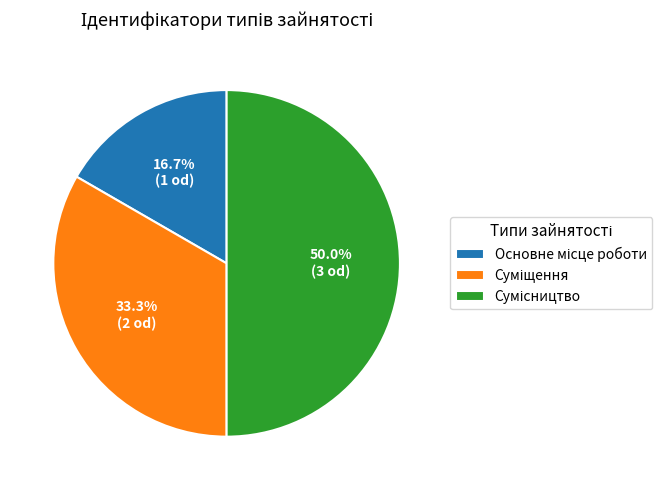

Which category has the smallest portion of the pie?

Основне місце роботи